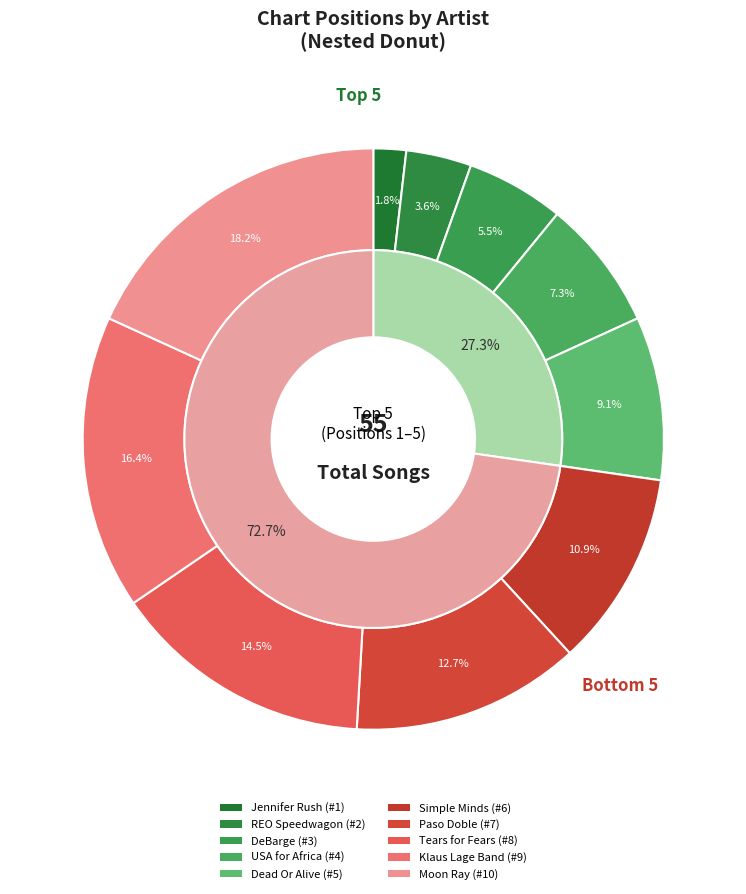

What is the total percentage of Moon Ray and Jennifer Rush?

20.0%